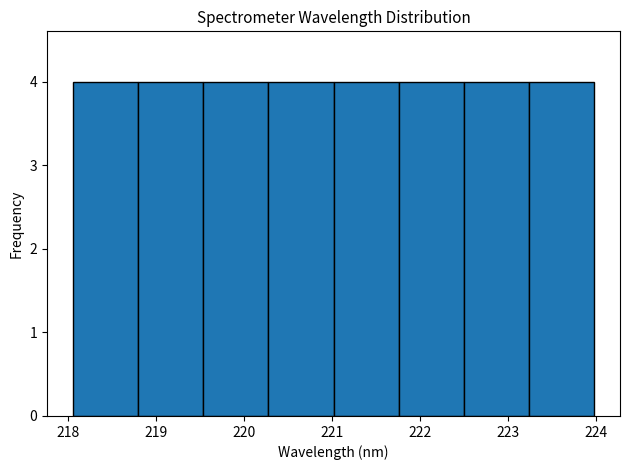

Reading left to right, transcribe this chart: for each bar, give the range it covers on the x-axis and its height. Neither the bar edges nor the heights are printed on the chart, so give them approximately, as read against the axes.

218.1 to 218.8: 4
218.8 to 219.5: 4
219.5 to 220.3: 4
220.3 to 221.0: 4
221.0 to 221.8: 4
221.8 to 222.5: 4
222.5 to 223.2: 4
223.2 to 224.0: 4